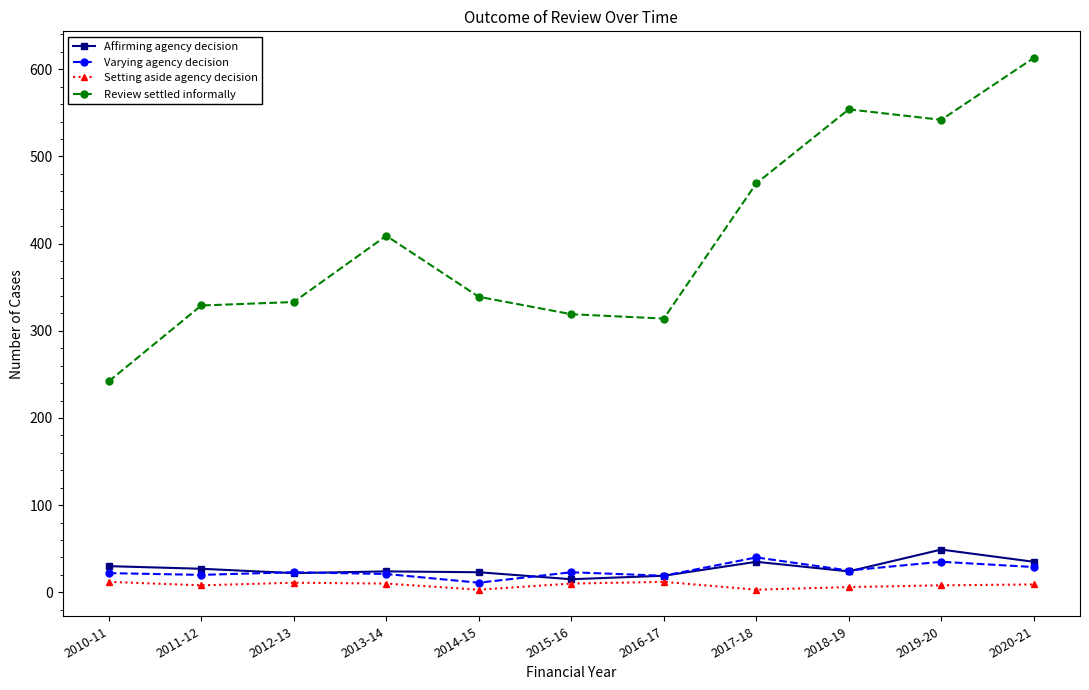

Rank the series by their maximum value, from highest to lowest.

Review settled informally, Affirming agency decision, Varying agency decision, Setting aside agency decision